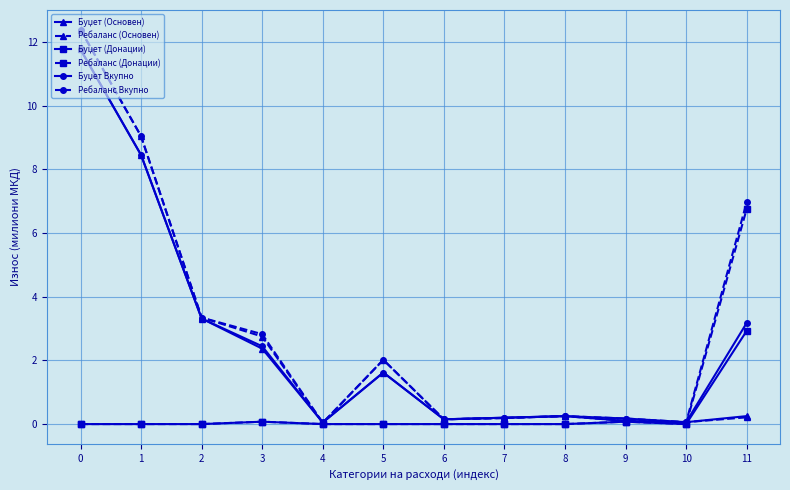

Count the number of categories in the chart.

12